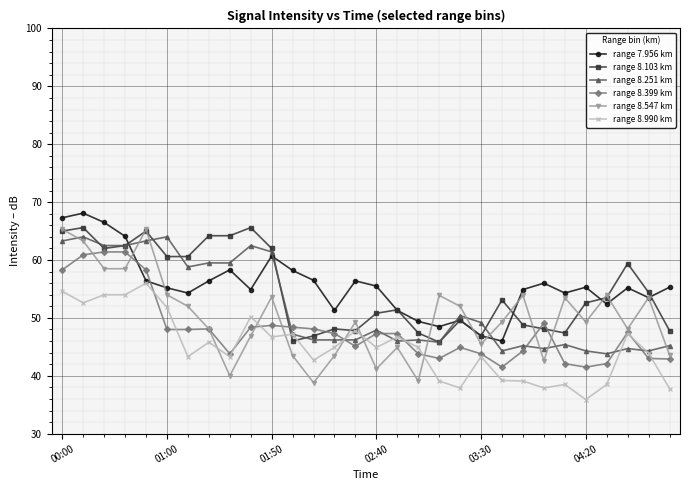

What is the minimum value for range 8.990 km?

35.9